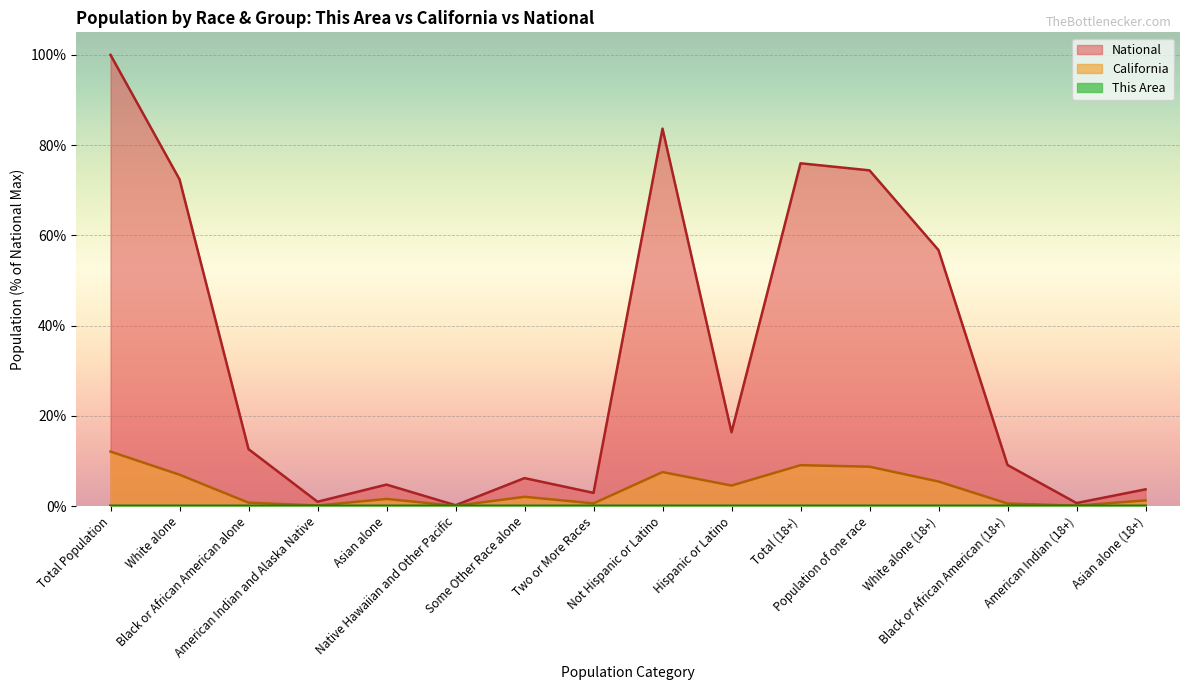

True or false: This Area and California cross at least once.

False